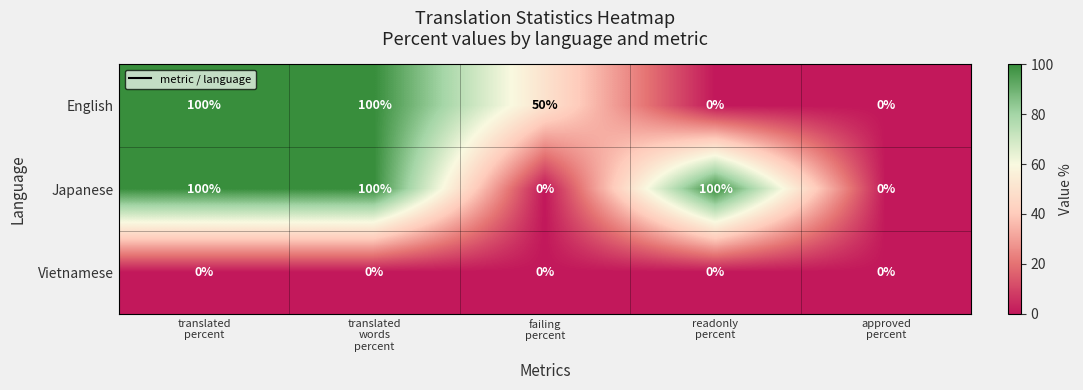

How many data points in English are less than 50?

2